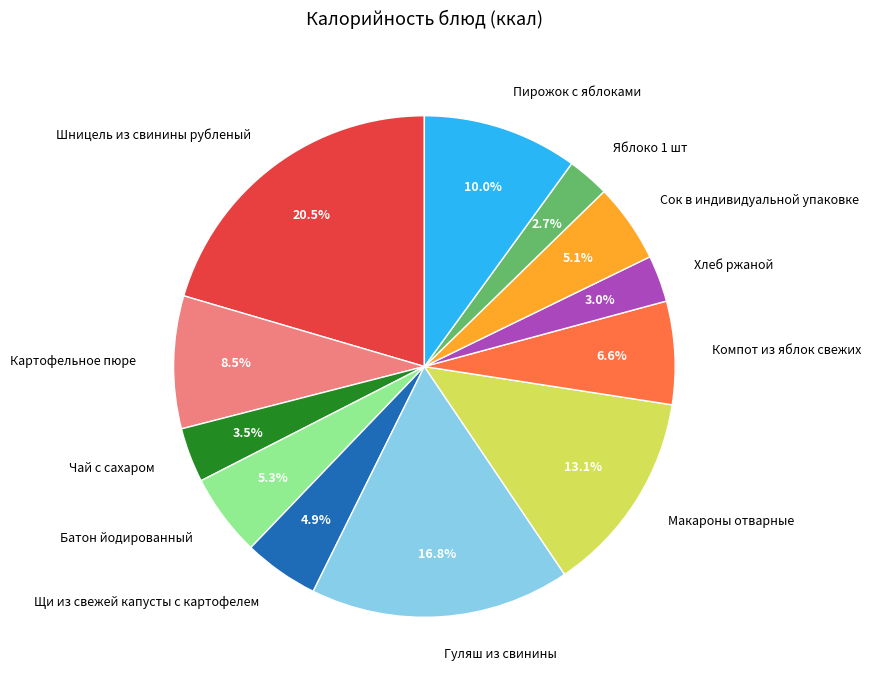

How many segments does this pie chart have?

12